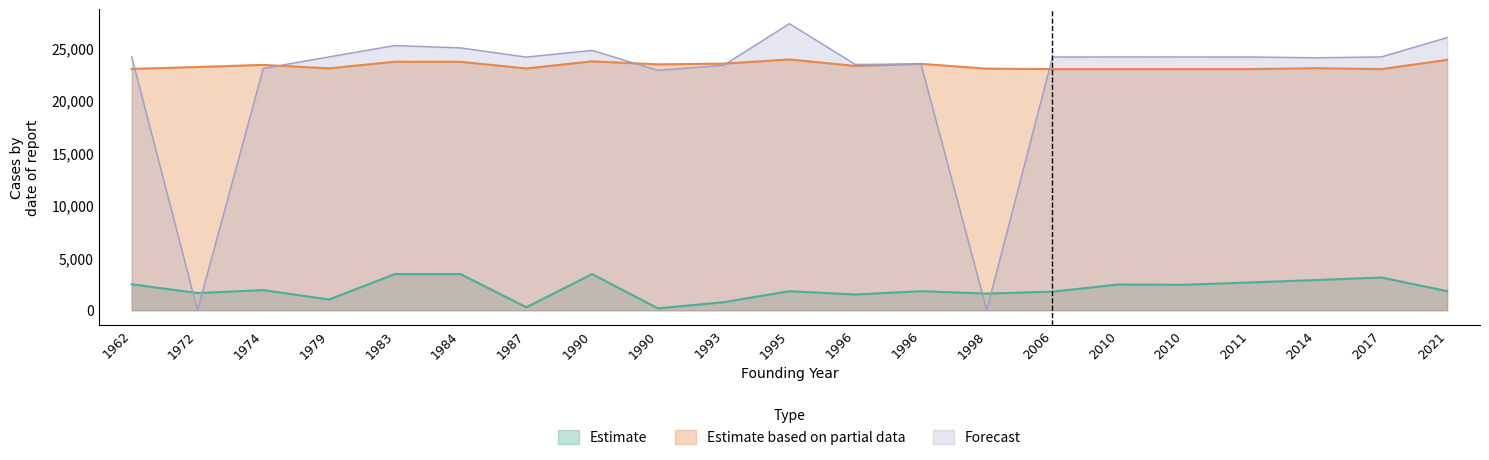

True or false: Estimate based on partial data and Estimate cross at least once.

False